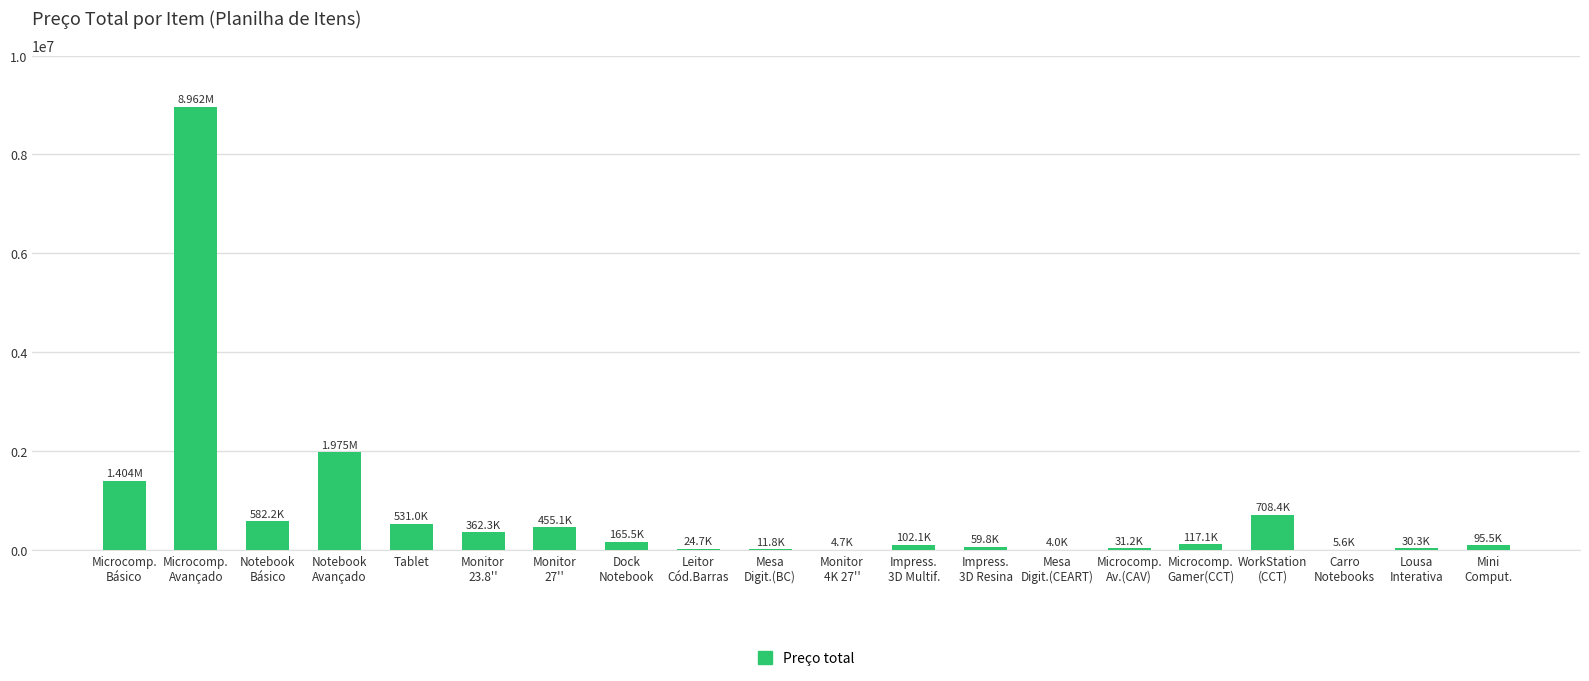

What value does the data have at Mini
Comput.?

95508.0